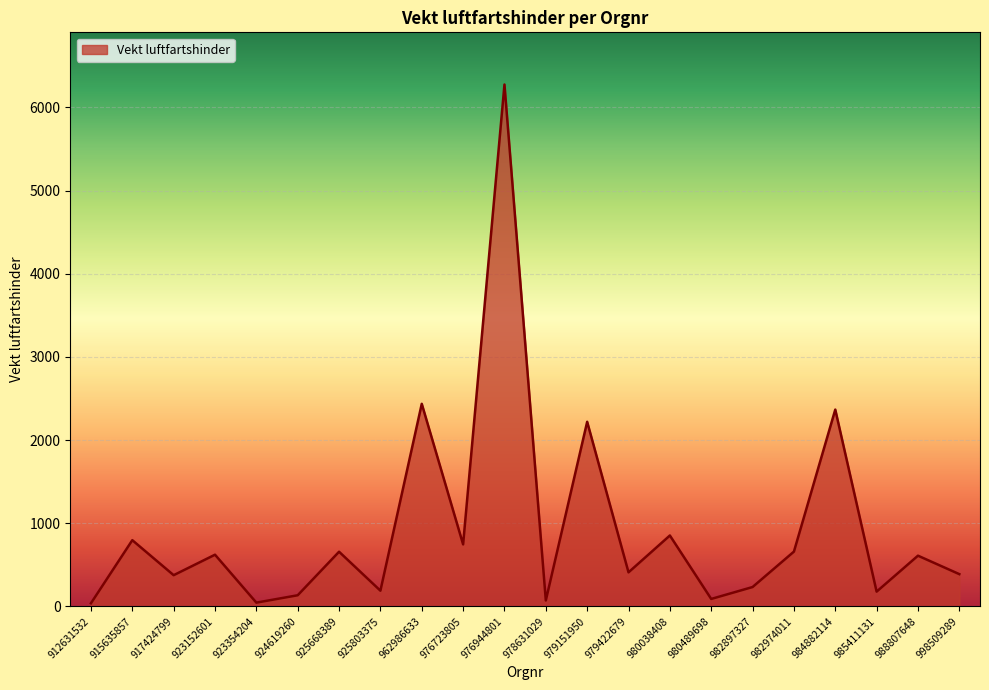

What is the change in value from 915635857 to 962986633?

+1639.8